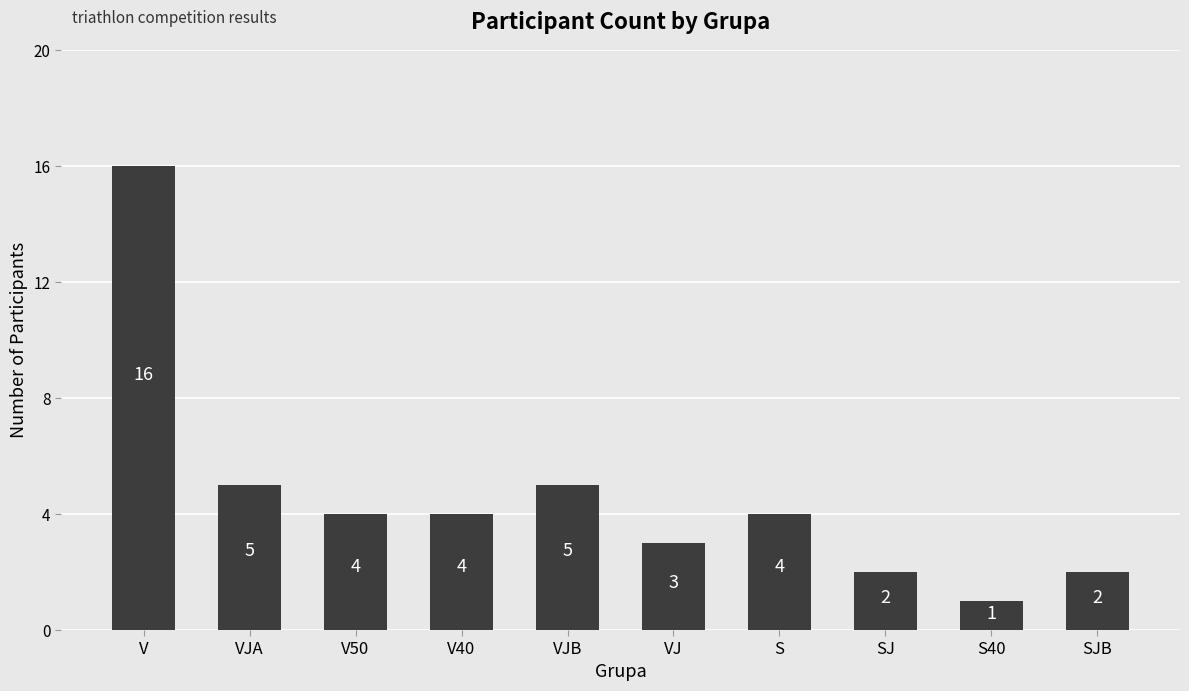

The chart shows a value of 3 at SJ. True or false?

False